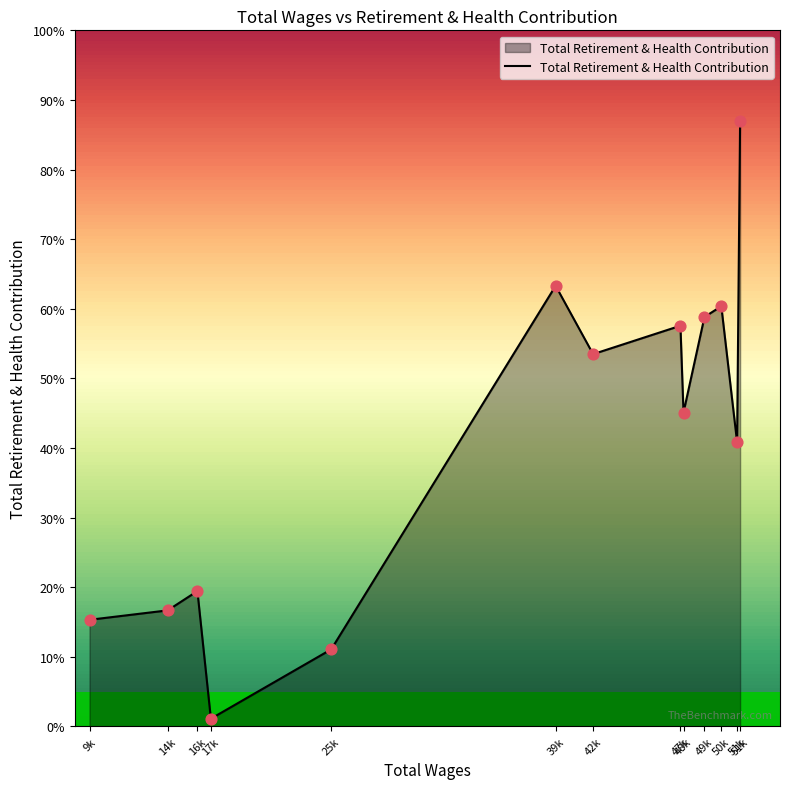

Which has a higher value, 47k or 51k?

51k